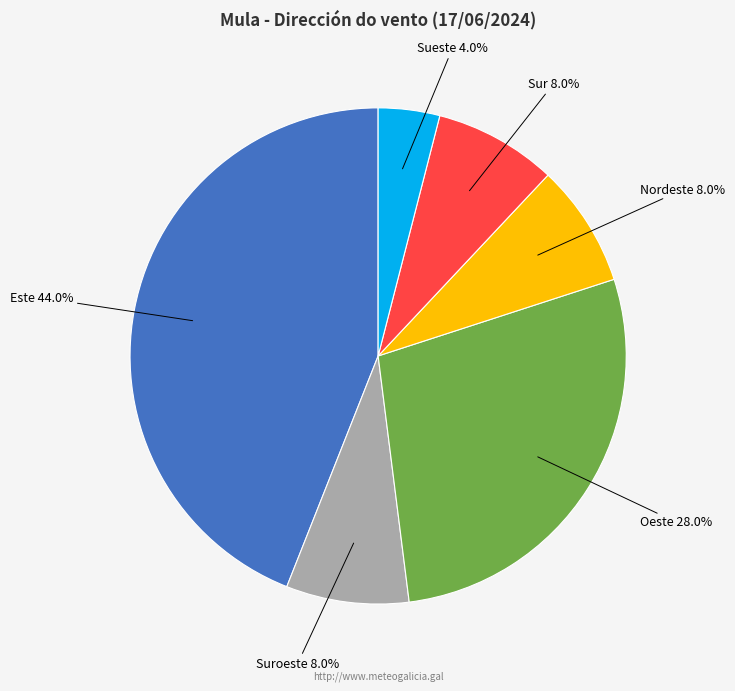

Between Este 44.0% and Oeste 28.0%, which is larger?

Este 44.0%